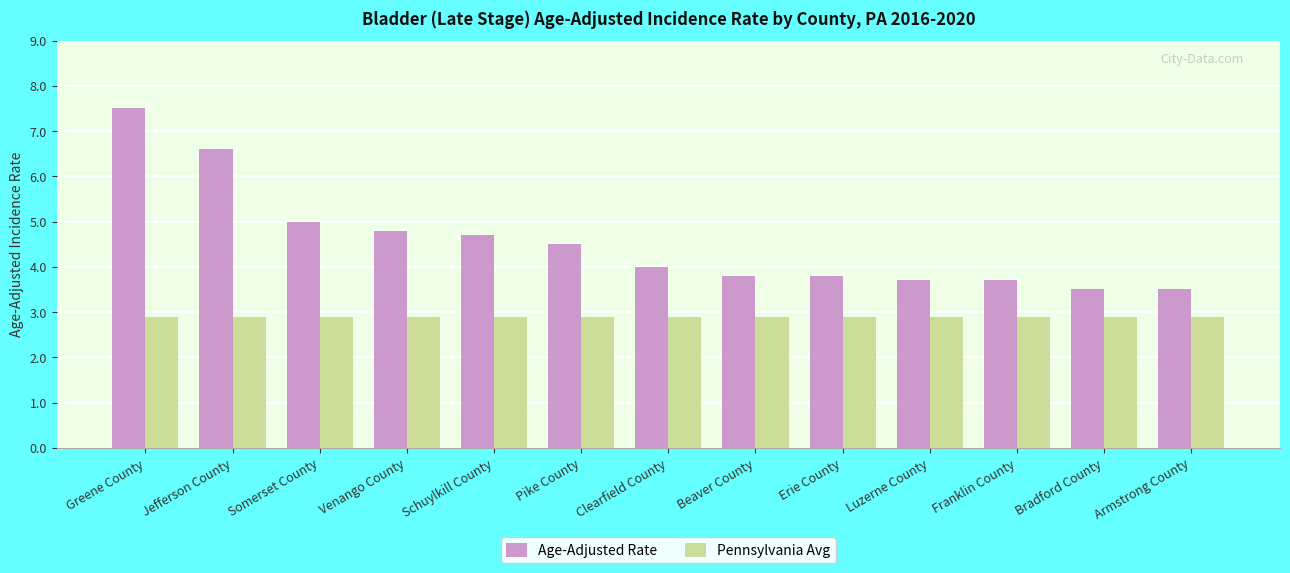

Is it true that Age-Adjusted Rate equals 1.4 at Erie County?

False